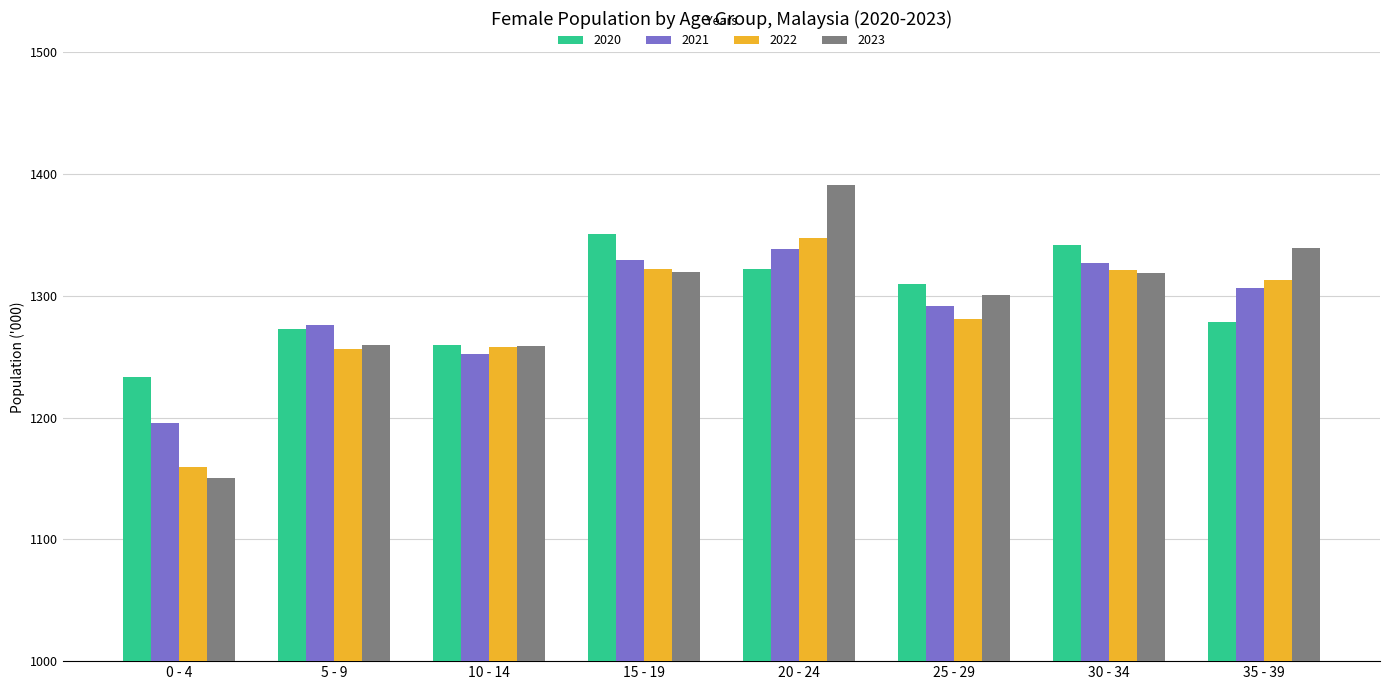

What are all the series names shown in the legend?

2020, 2021, 2022, 2023